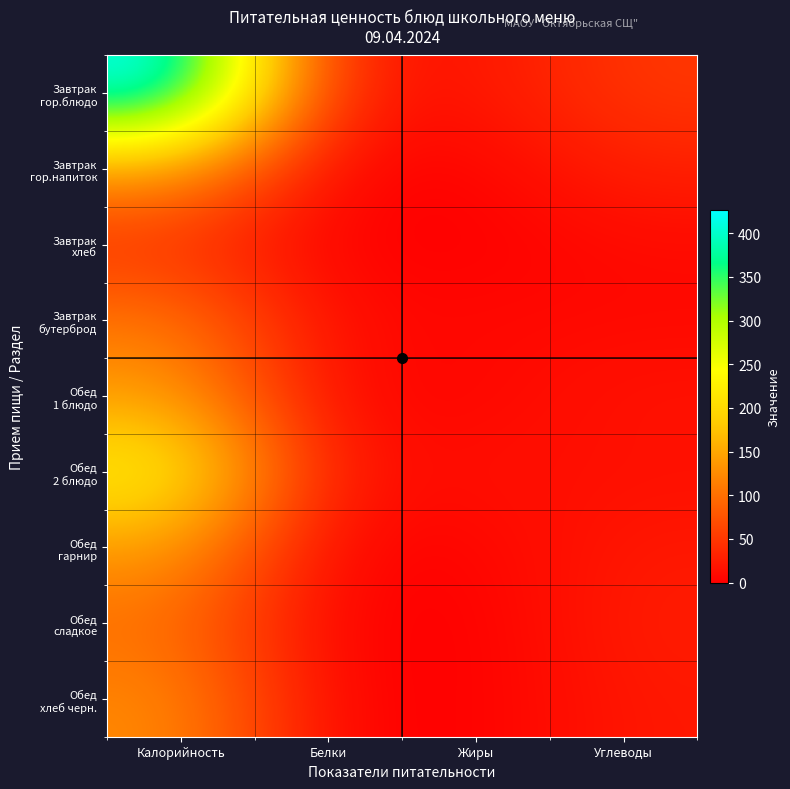

Rank the series at Жиры from lowest to highest value.

Обед сладкое, Завтрак хлеб, Обед хлеб черн., Завтрак гор.напиток, Обед гарнир, Обед 1 блюдо, Завтрак бутерброд, Обед 2 блюдо, Завтрак гор.блюдо